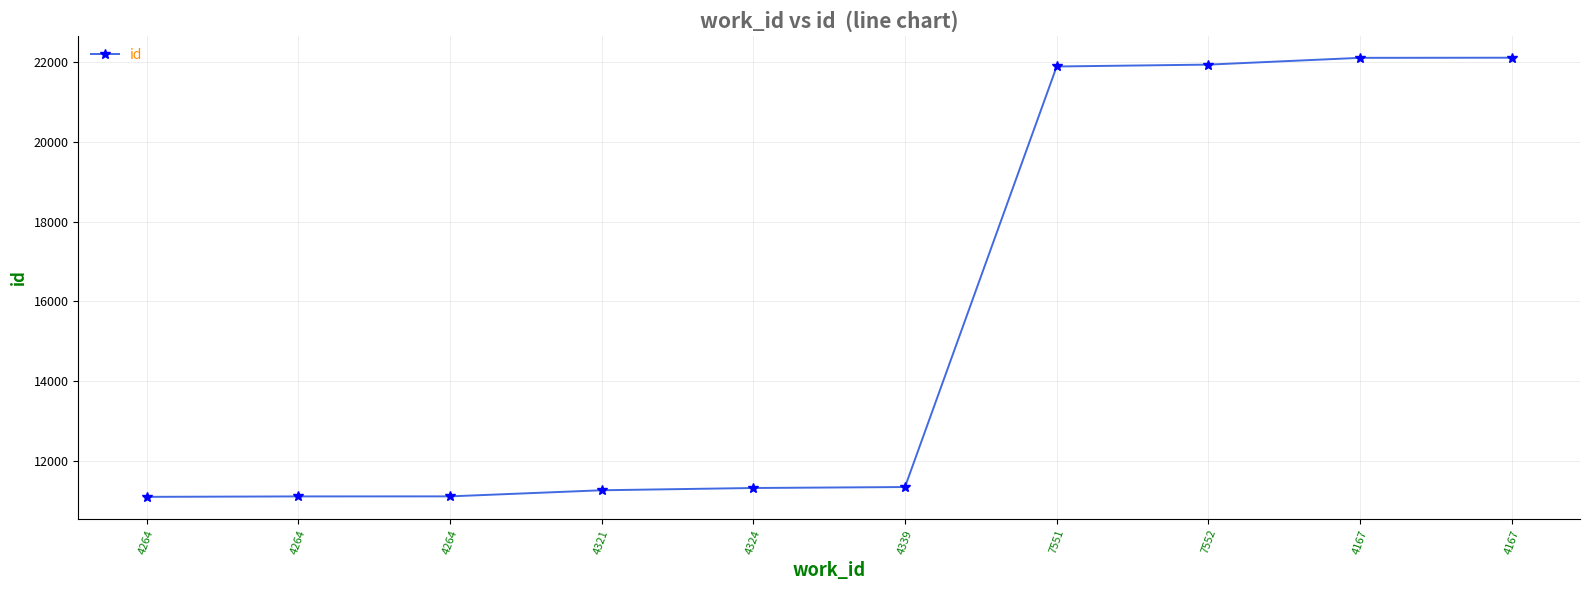

Reading left to right, what are all the values shown in this chart?

11100	11111	11112	11265	11322	11346	21888	21935	22105	22108